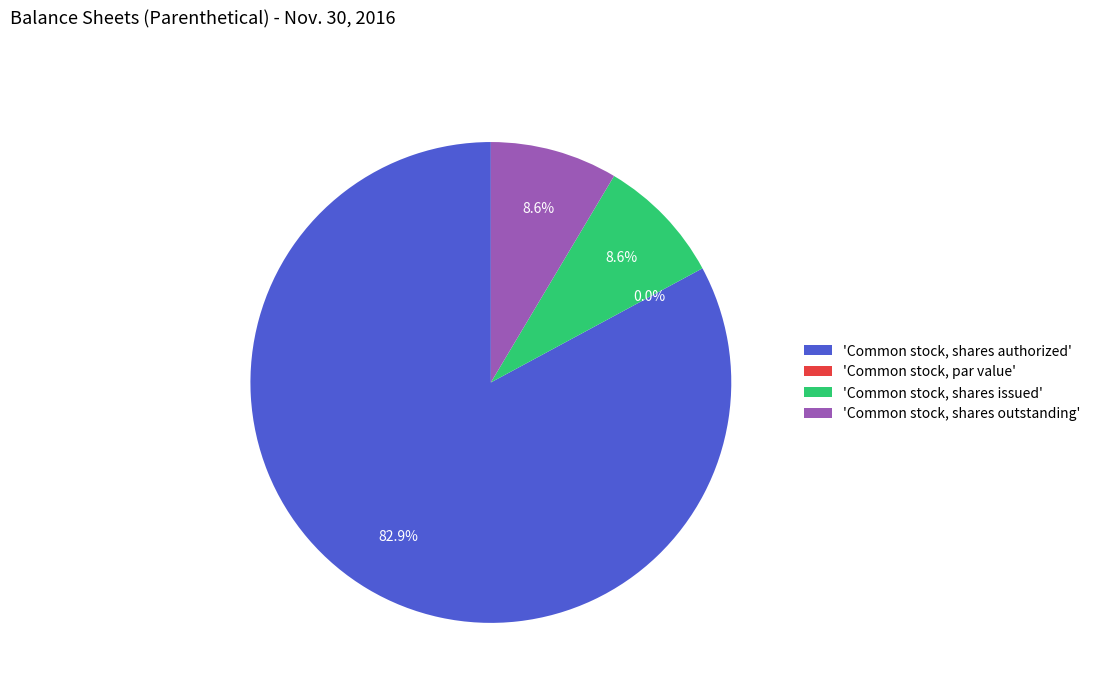

To the nearest percent, what is the difference between the largest and smallest slice percentages?

83%